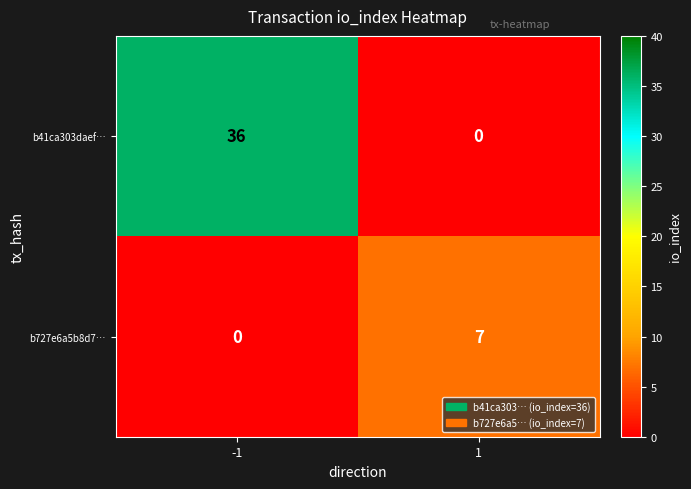

Which series has the largest range (max minus min)?

b41ca303daef…